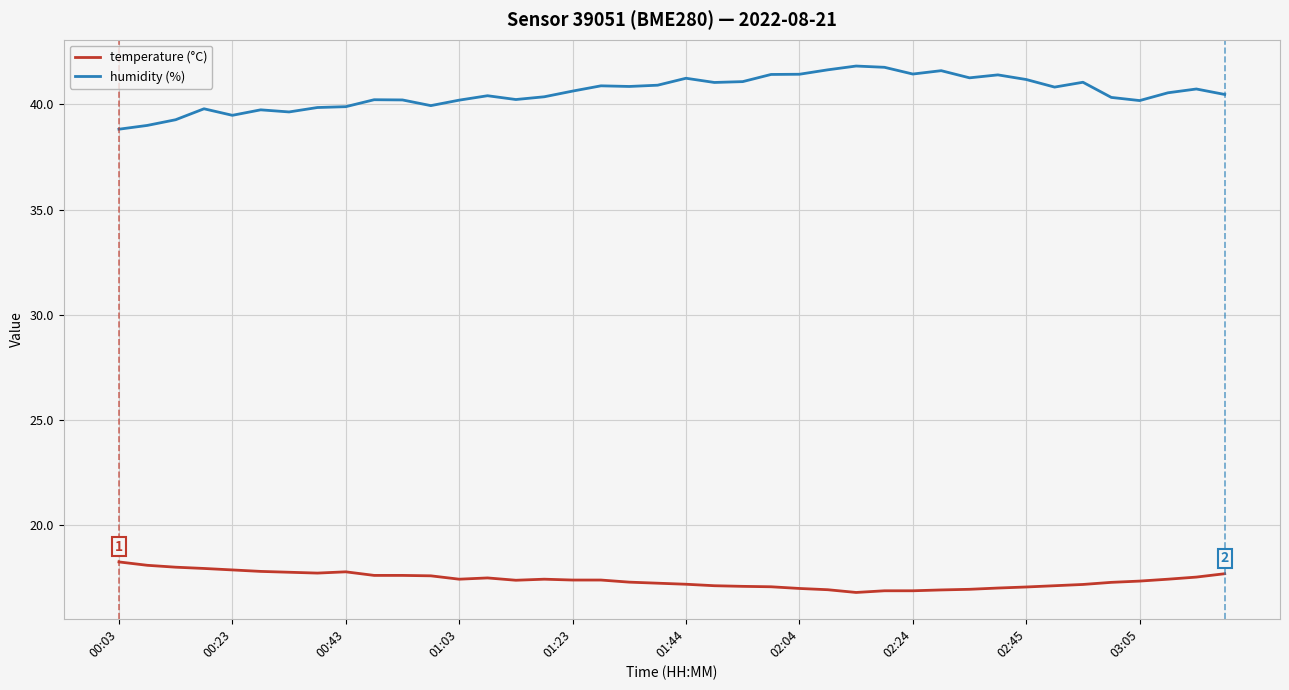

What is the minimum value shown in the chart?

16.8